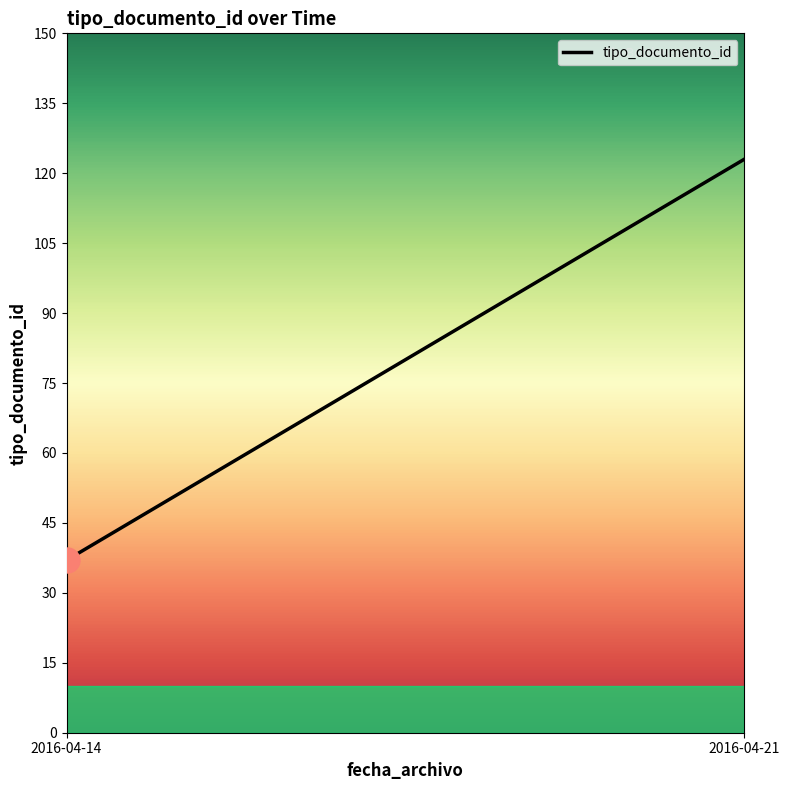

What is the maximum value shown in the chart?

123.0